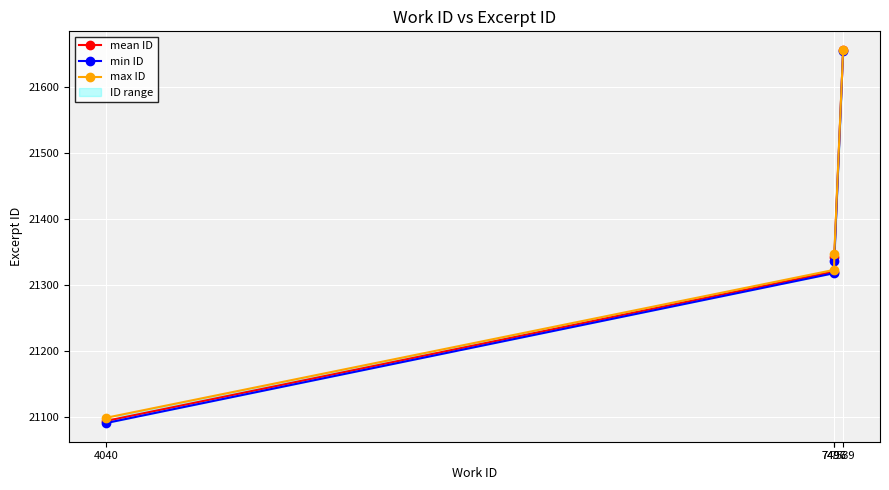

Count the number of categories in the chart.

4